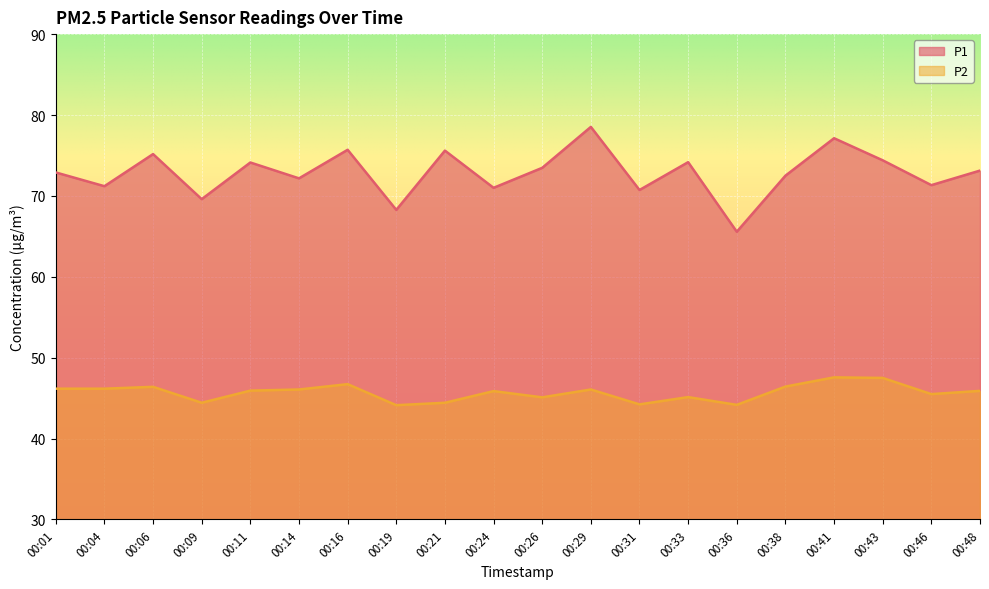

Reading left to right, what are all the values shown in this chart?

P1: 00:01=72.9	00:04=71.2	00:06=75.2	00:09=69.6	00:11=74.1	00:14=72.2	00:16=75.7	00:19=68.3	00:21=75.6	00:24=71.0	00:26=73.5	00:29=78.5	00:31=70.7	00:33=74.2	00:36=65.6	00:38=72.5	00:41=77.1	00:43=74.4	00:46=71.3	00:48=73.1
P2: 00:01=46.2	00:04=46.2	00:06=46.4	00:09=44.4	00:11=45.9	00:14=46.1	00:16=46.7	00:19=44.1	00:21=44.4	00:24=45.9	00:26=45.1	00:29=46.1	00:31=44.2	00:33=45.1	00:36=44.2	00:38=46.4	00:41=47.6	00:43=47.5	00:46=45.5	00:48=45.9